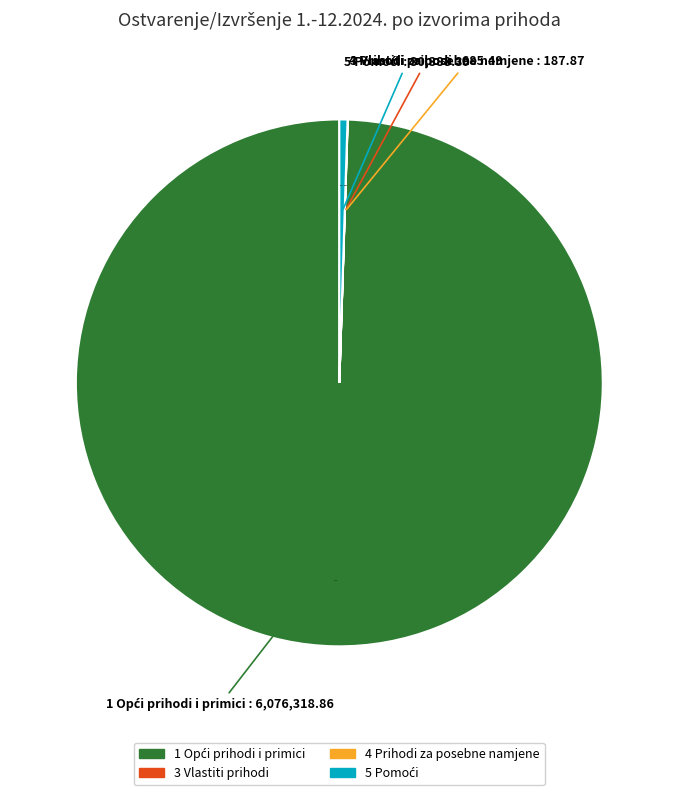

Is there a majority slice in this chart?

Yes